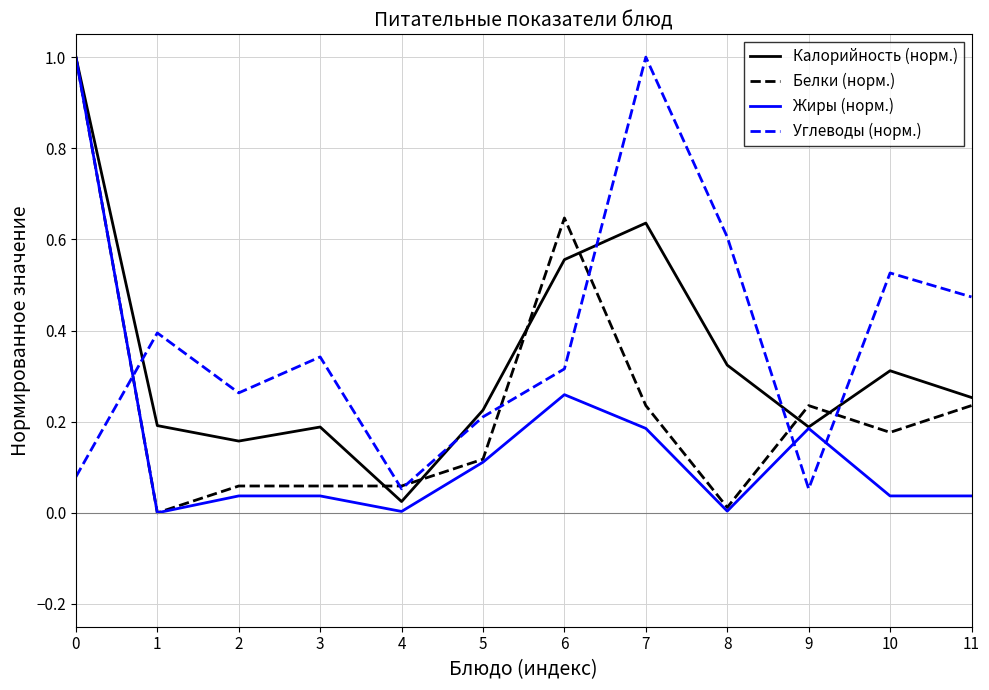

Which series changed the most between 7 and 11?

Углеводы (норм.)